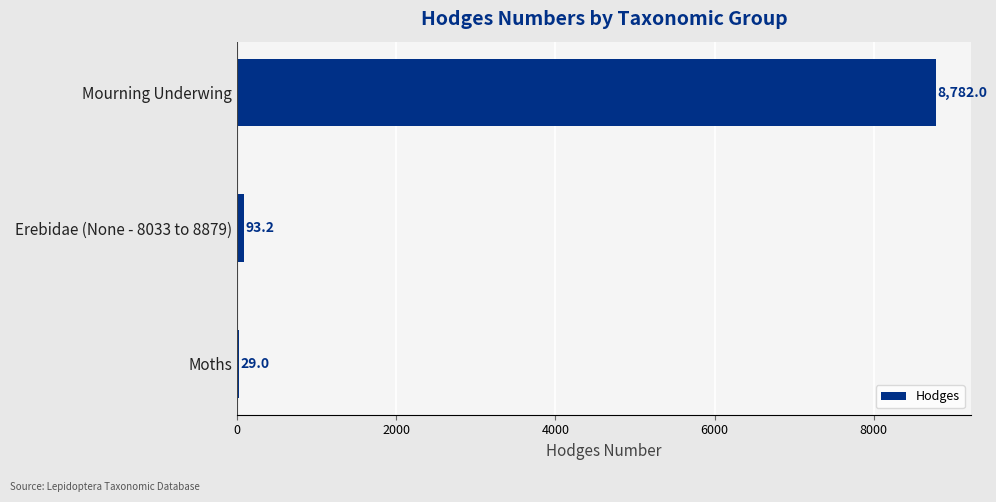

Are the bars grouped side by side (vs. stacked)?

No